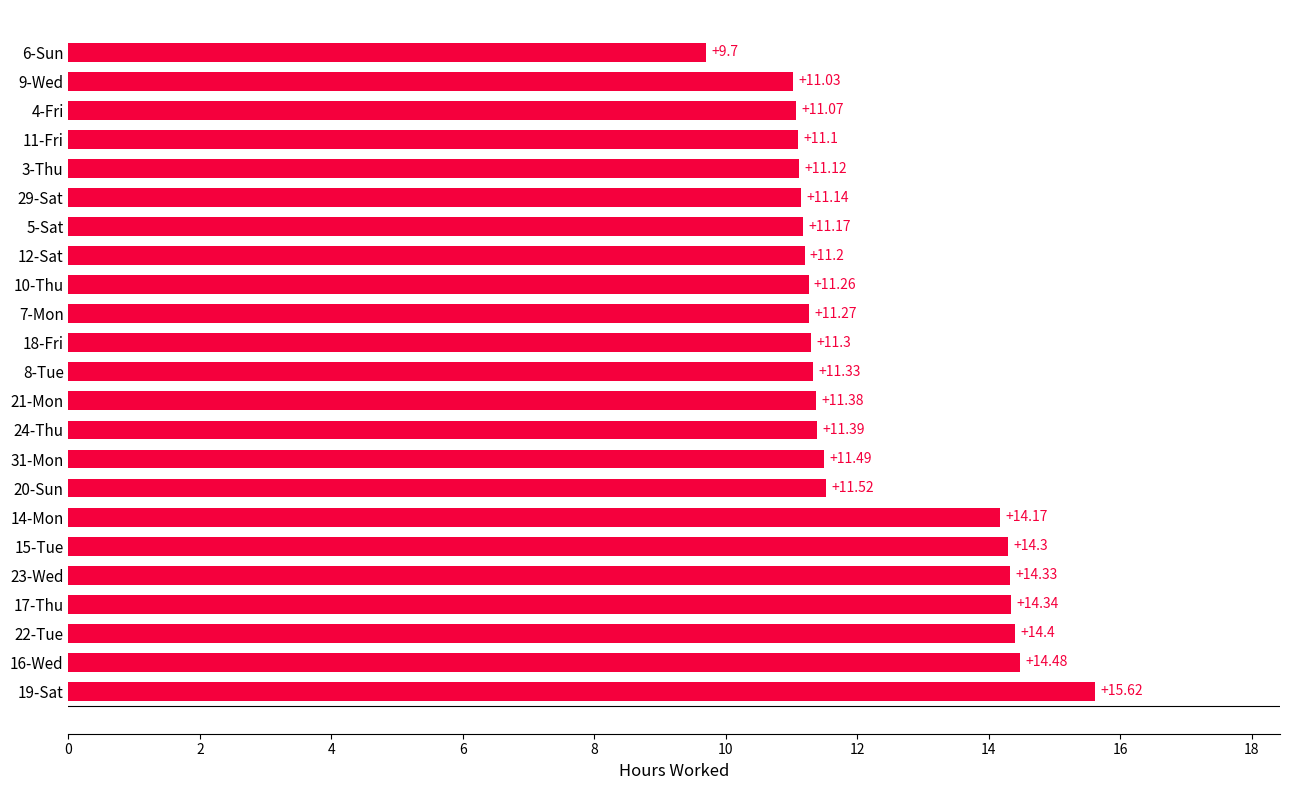

What is the sum of the values at 21-Mon and 16-Wed?

25.9